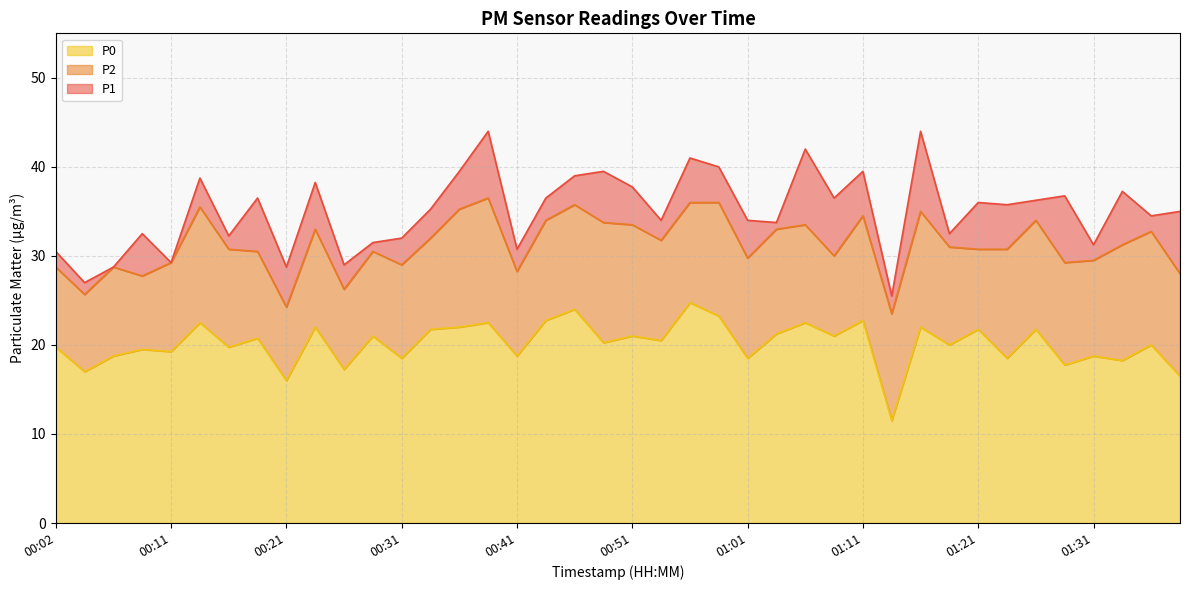

Is the value of P2 at 00:56 greater than the value of P0 at 00:19?

Yes